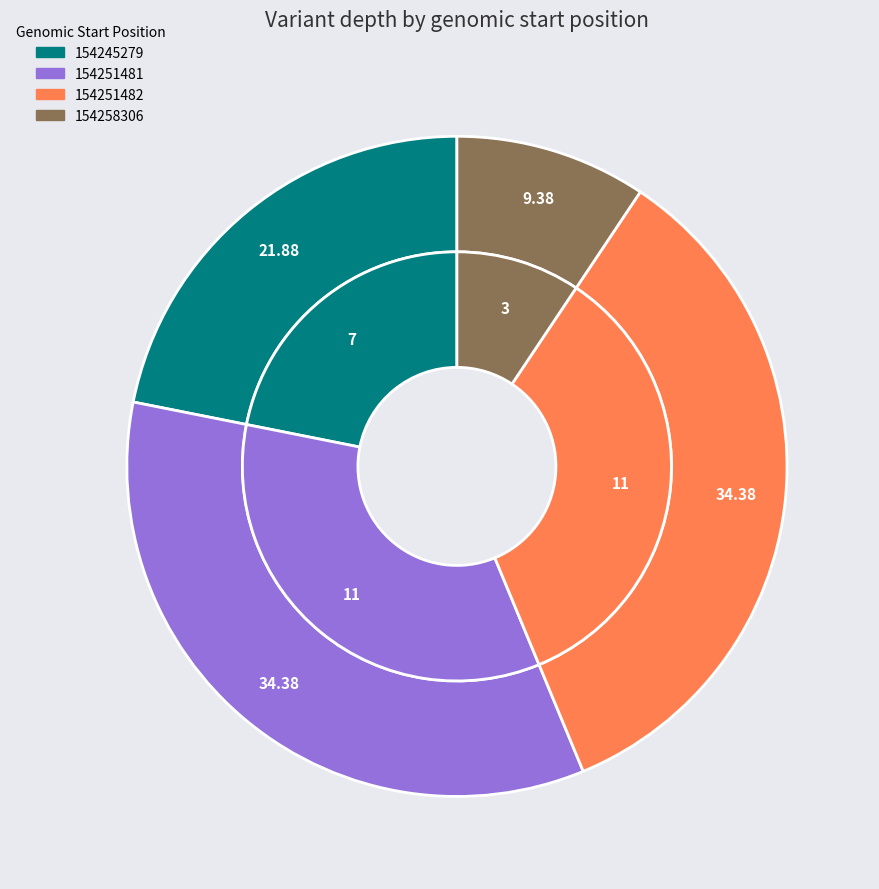

What percentage do 154251481 and 154251482 together represent?

68.8%